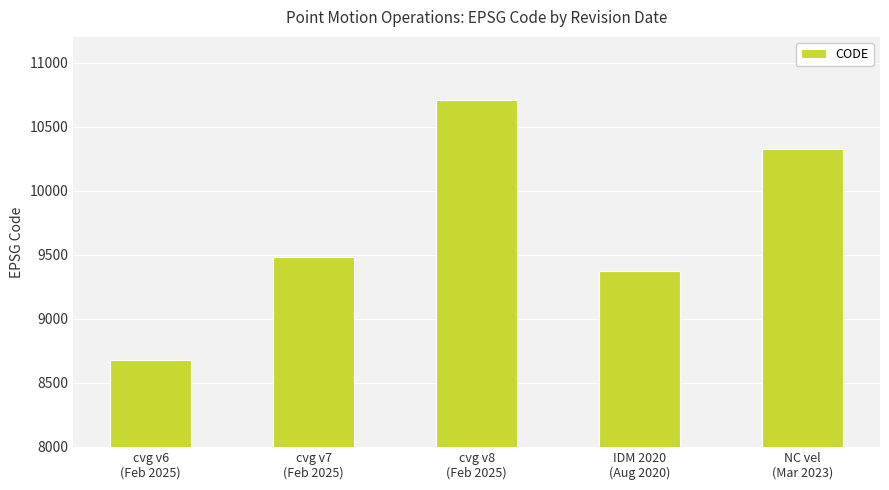

Between cvg v7
(Feb 2025) and IDM 2020
(Aug 2020), which is larger?

cvg v7
(Feb 2025)